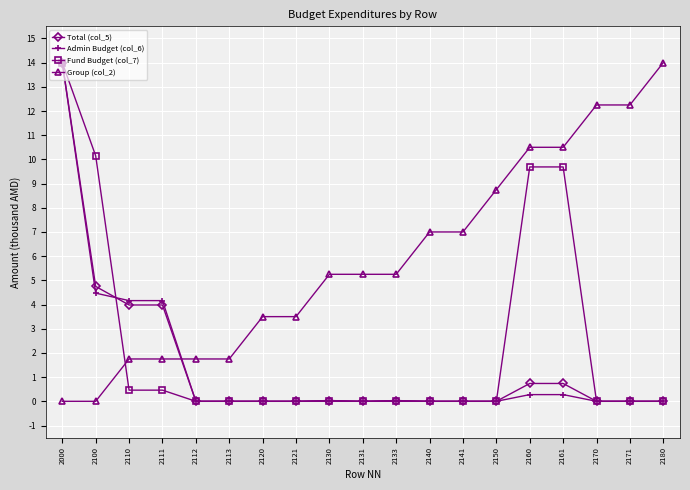

What is the maximum value shown in the chart?

14.0